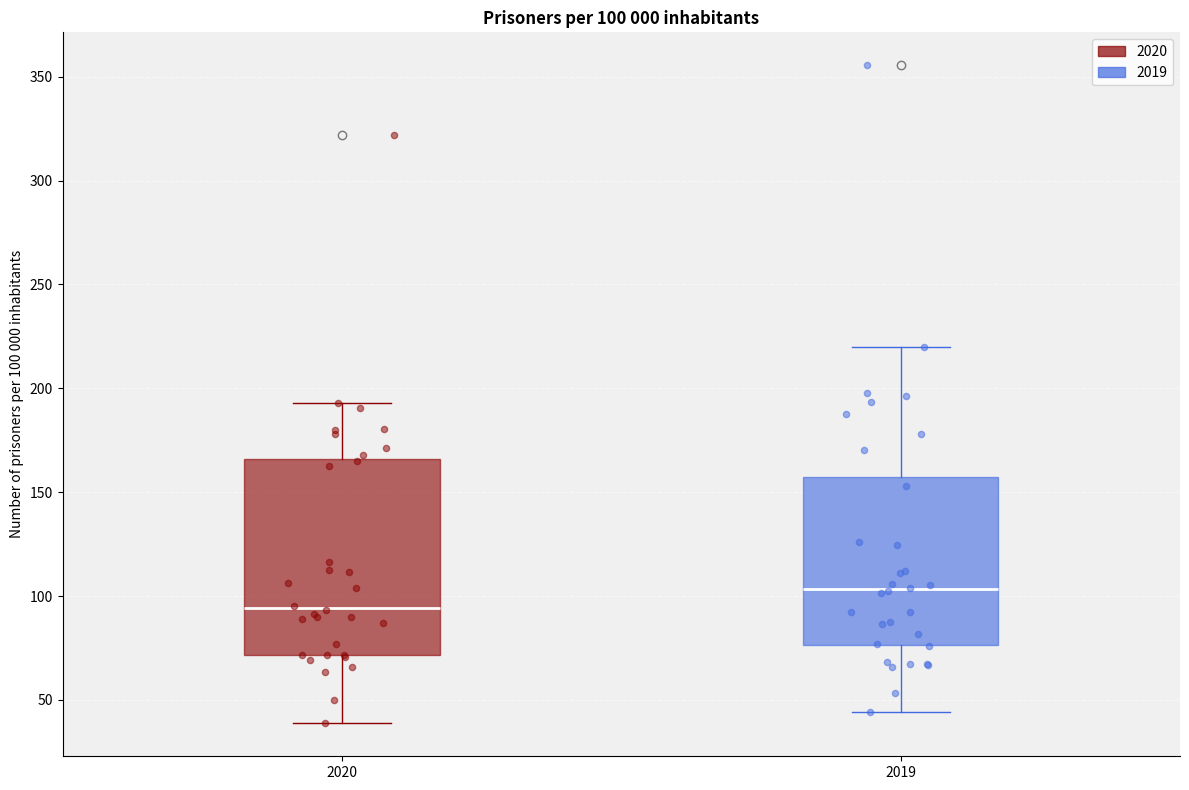

Which box is the tallest, from its lower edge to its upper edge?

2020